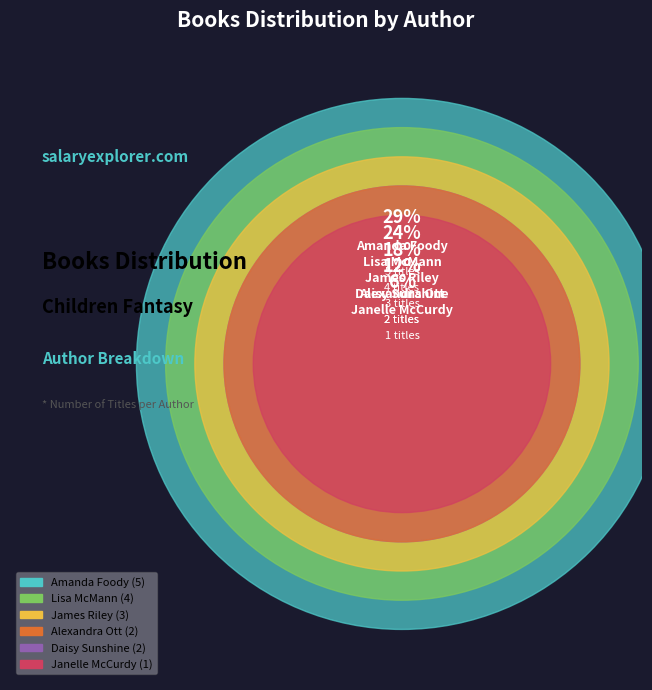

Do Janelle McCurdy and Daisy Sunshine together represent more than half of the pie?

No